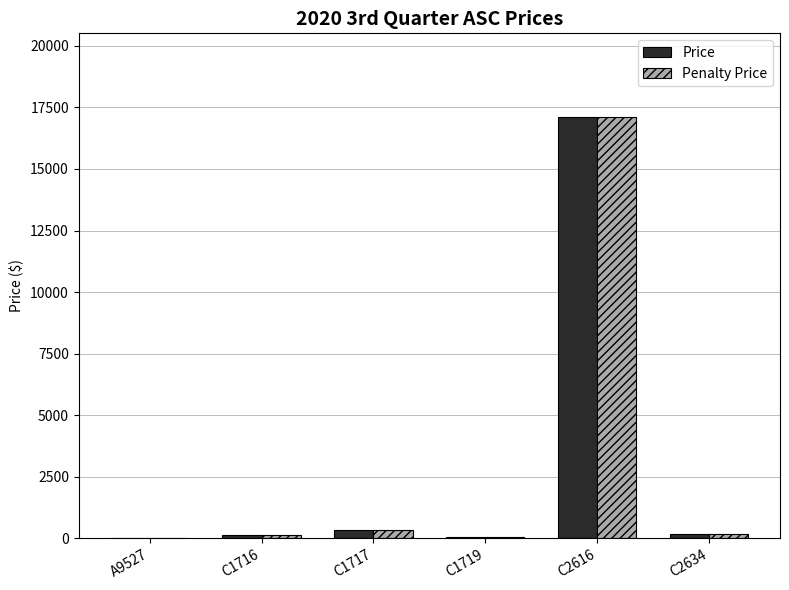

At which category is the sum across all series the highest?

C2616